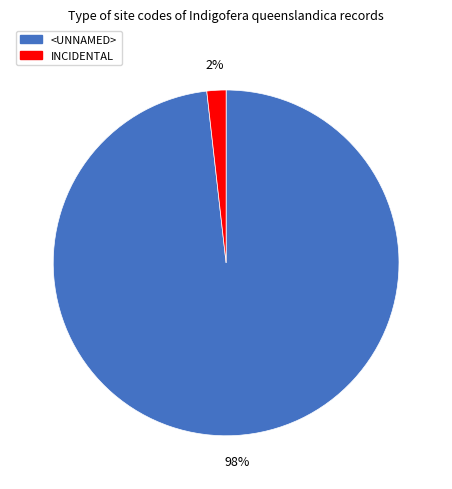

To the nearest percent, what is the average slice percentage?

50%